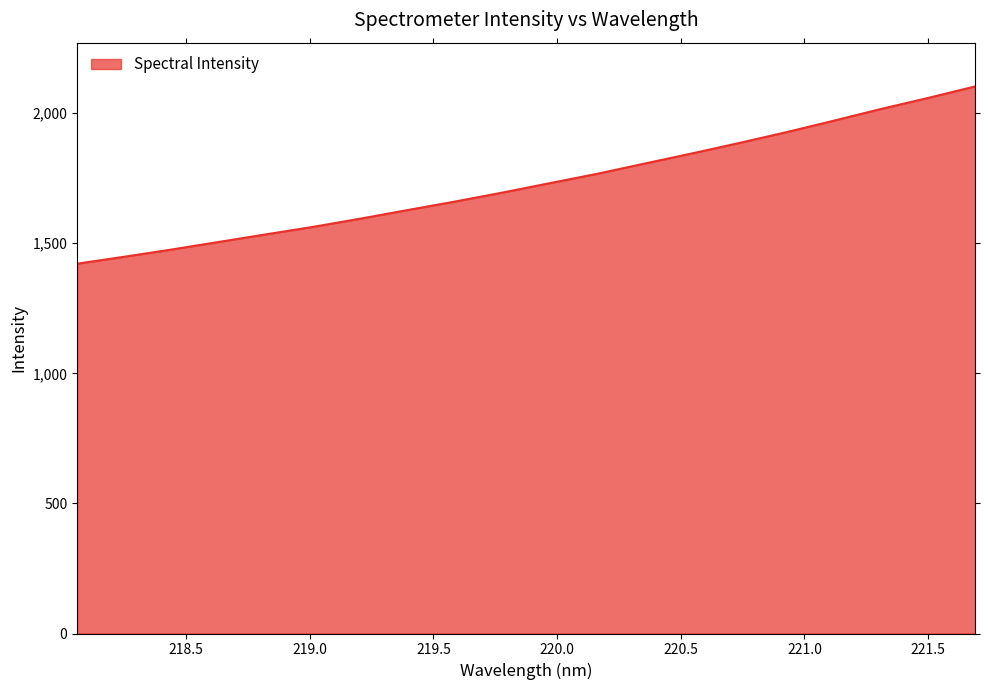

What is the smallest value displayed?

1421.5